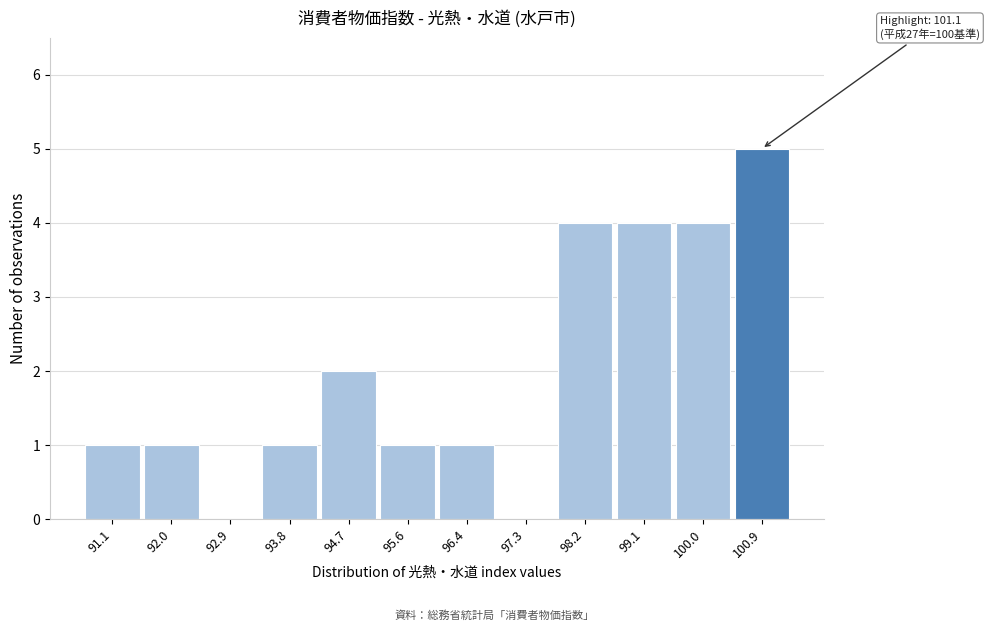

Reading left to right, transcribe all the data shown in this chart.

91.1=1	92.0=1	92.9=0	93.8=1	94.7=2	95.6=1	96.4=1	97.3=0	98.2=4	99.1=4	100.0=4	100.9=5